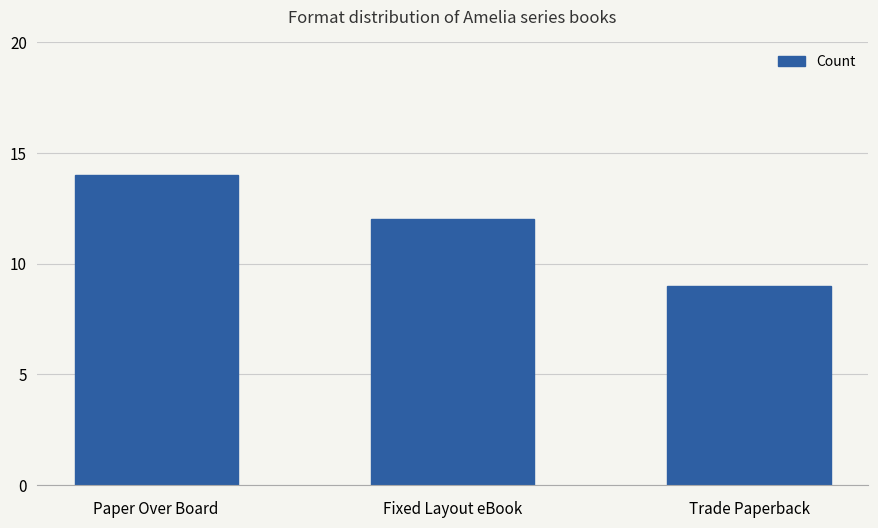

What is the minimum value shown in the chart?

9